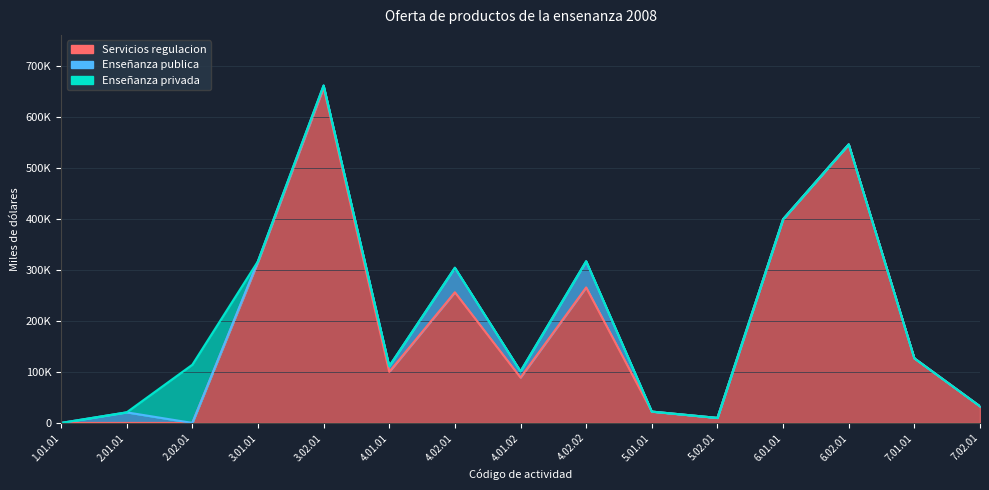

True or false: Servicios regulacion has a value of 657310 at 3.02.01.

True